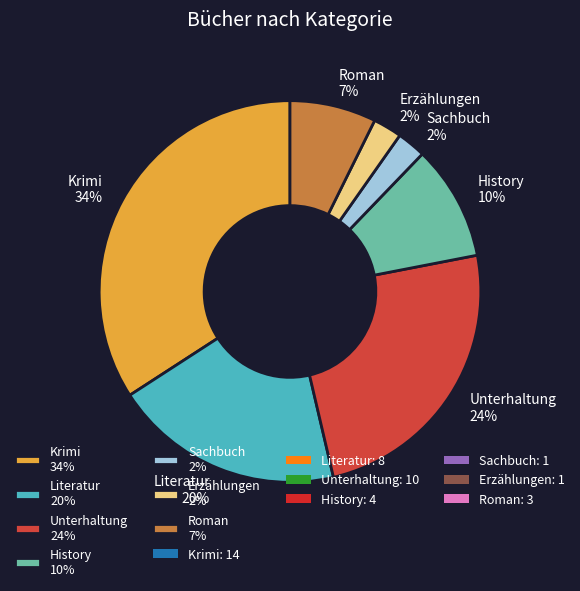

Between Unterhaltung 24% and Krimi 34%, which is larger?

Krimi 34%